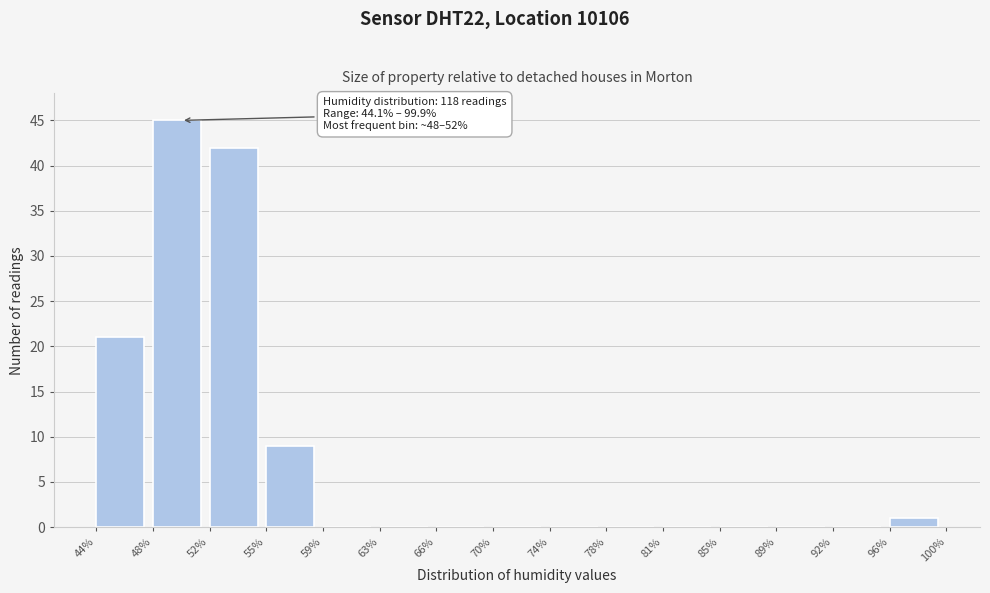

Over which range of the x-axis is the bar tallest?

48% to 52%